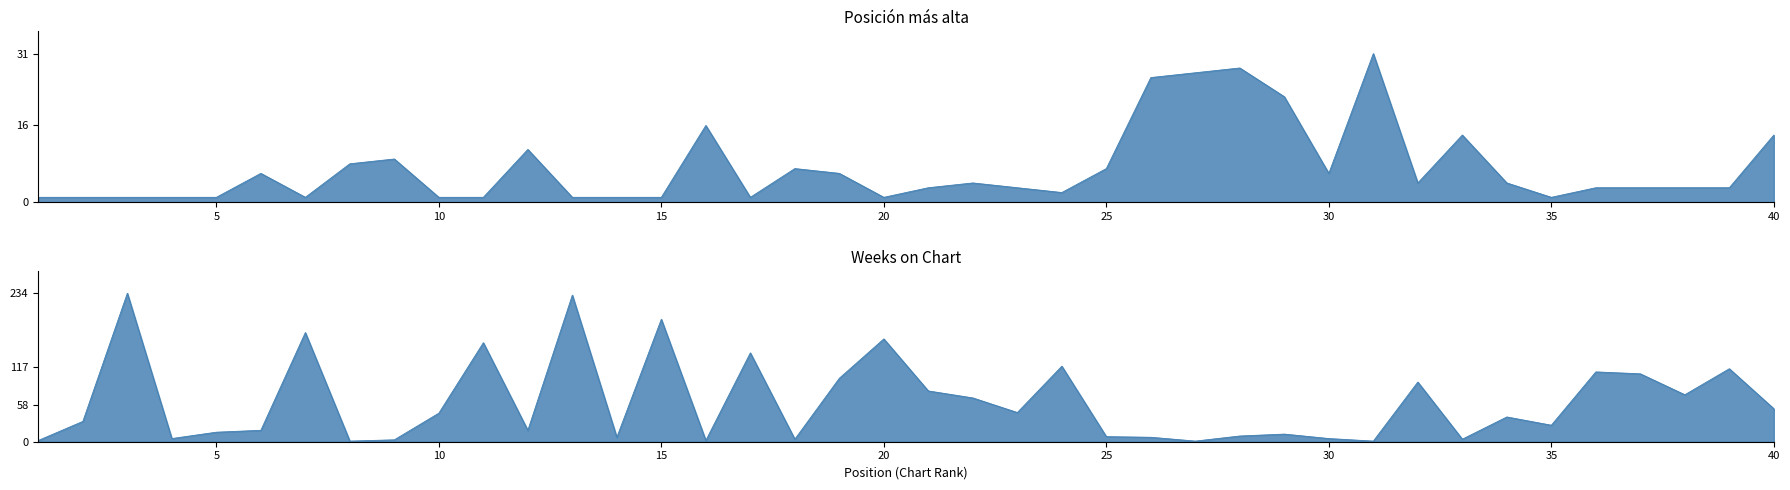

How many data points in Weeks on Chart are less than 39?

20